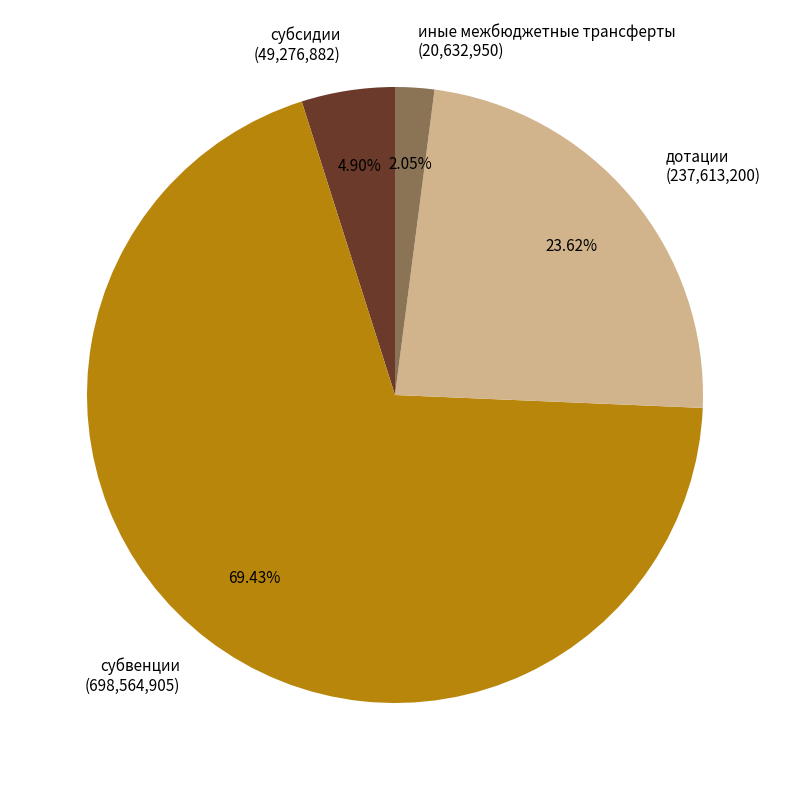

True or false: субвенции accounts for 63% of the total.

False